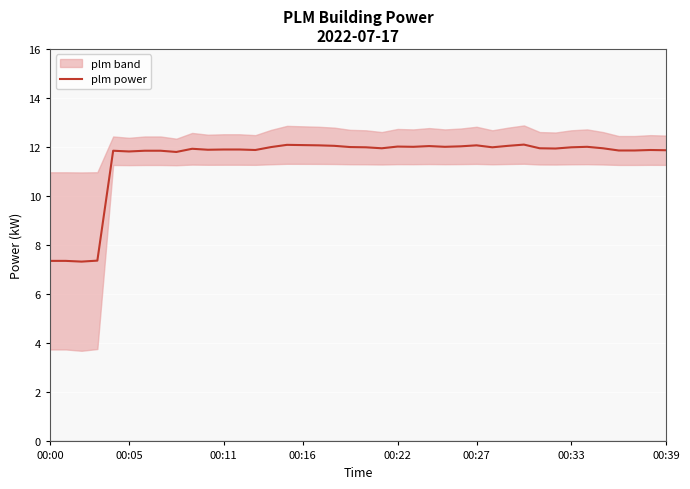

True or false: plm power has a value of 11.9 at 00:11.

True